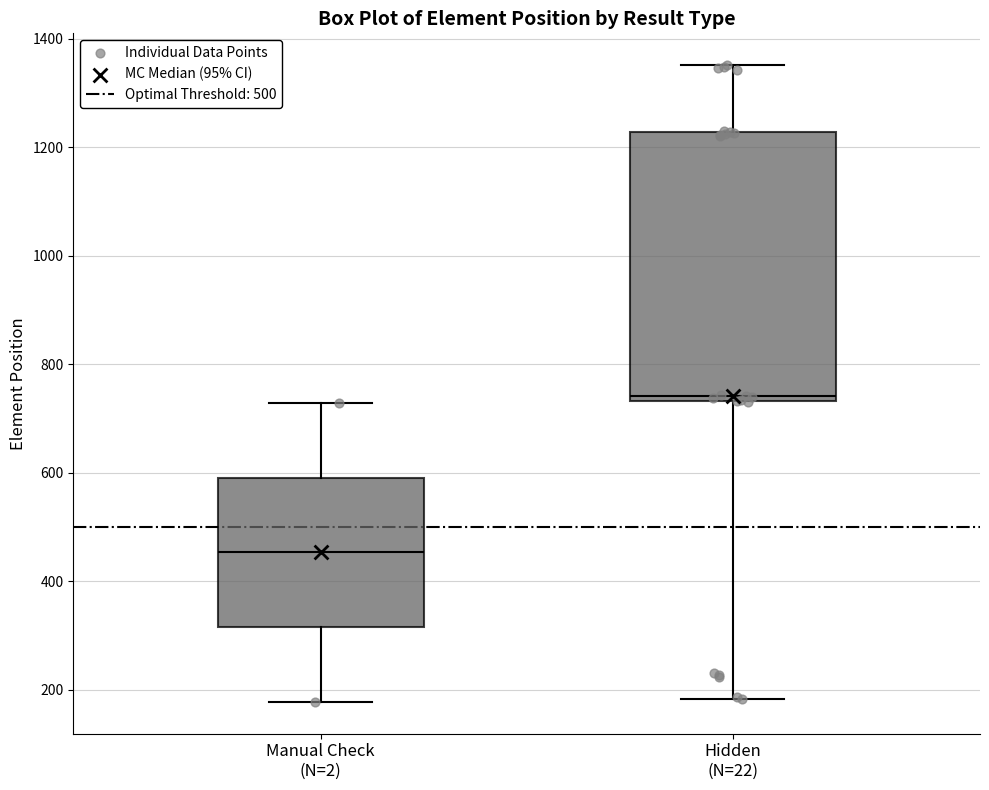

Reading left to right, transcribe this box plot: for each box, give where its median line is, the range the box spans, and where its two whiskers end, as read against the y-axis. The values are not printed on the chart, so give them approximately, as read against the axis.

Manual Check (N=2): median 460, box 320 to 600, whiskers 180 to 720
Hidden (N=22): median 740 (just above the box's lower edge), box 740 to 1220, whiskers 180 to 1360